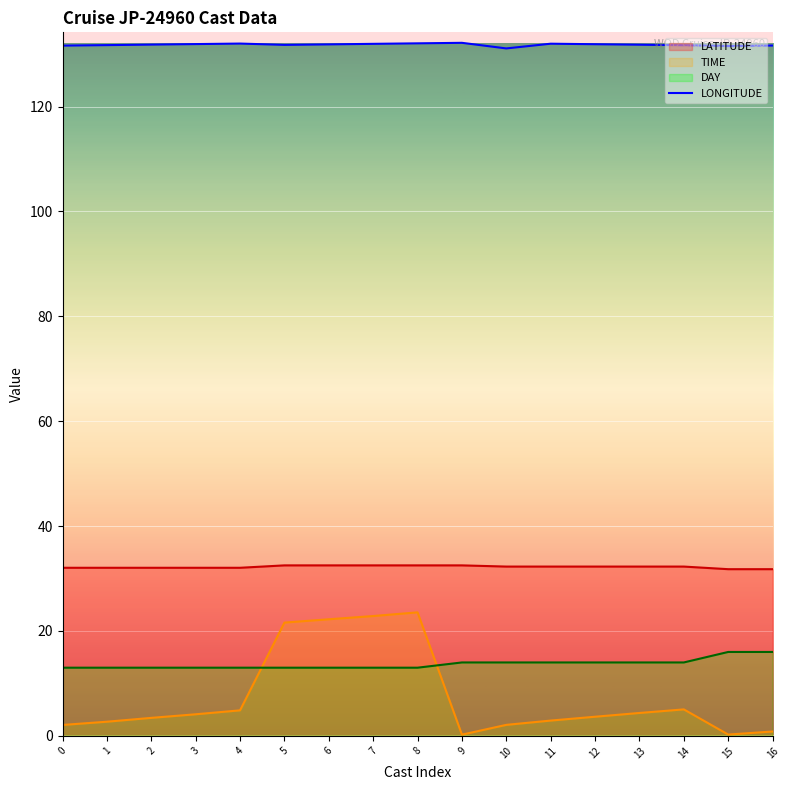

What is the maximum value for LATITUDE?

32.5